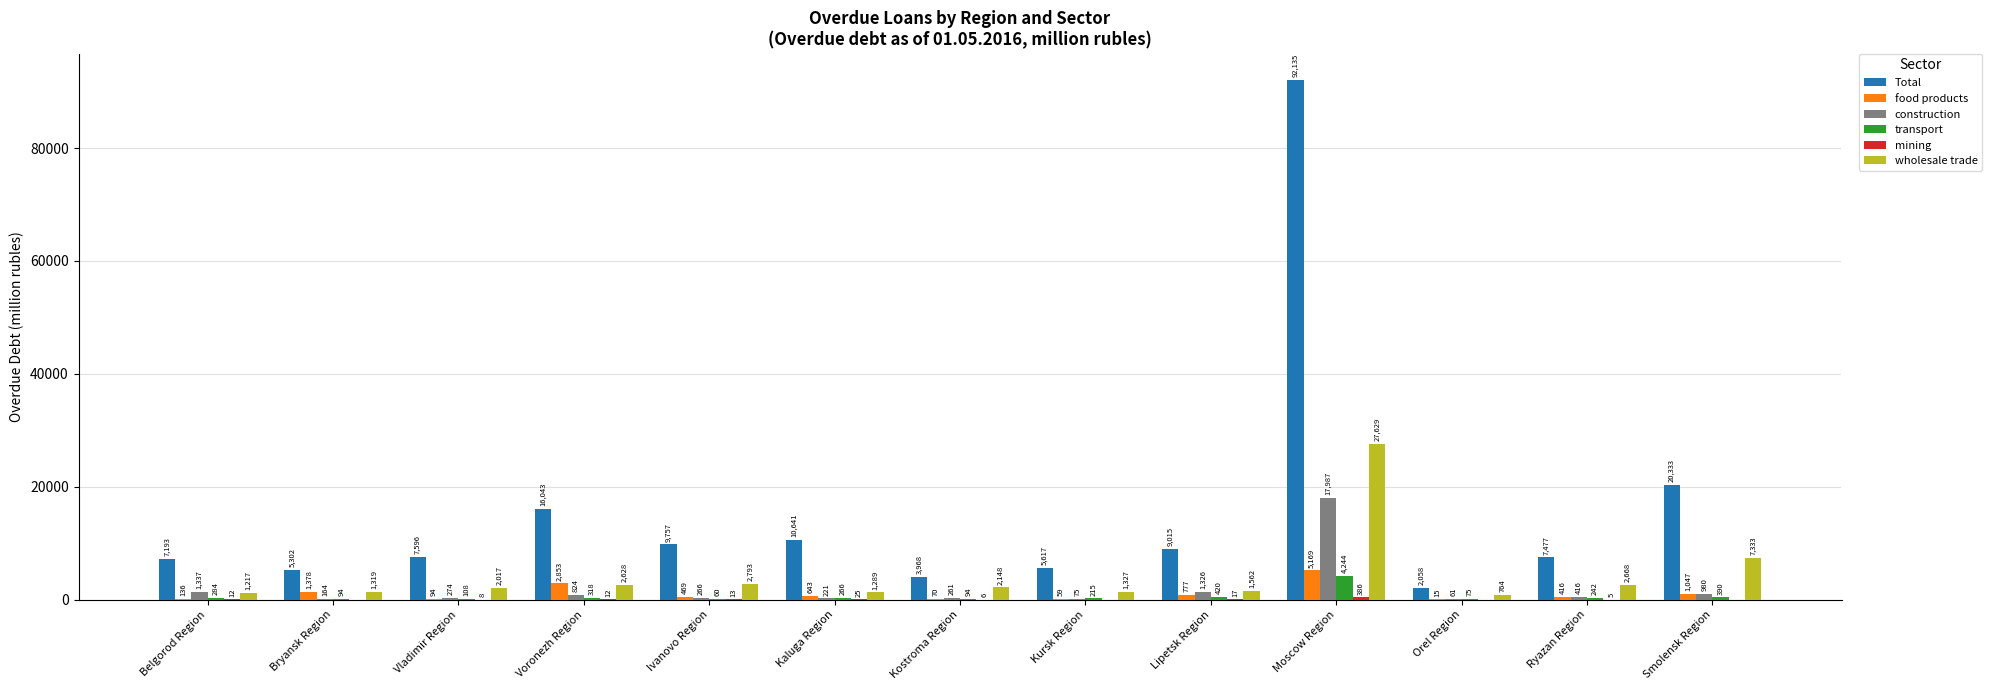

Which category has the highest value across all series?

Moscow Region